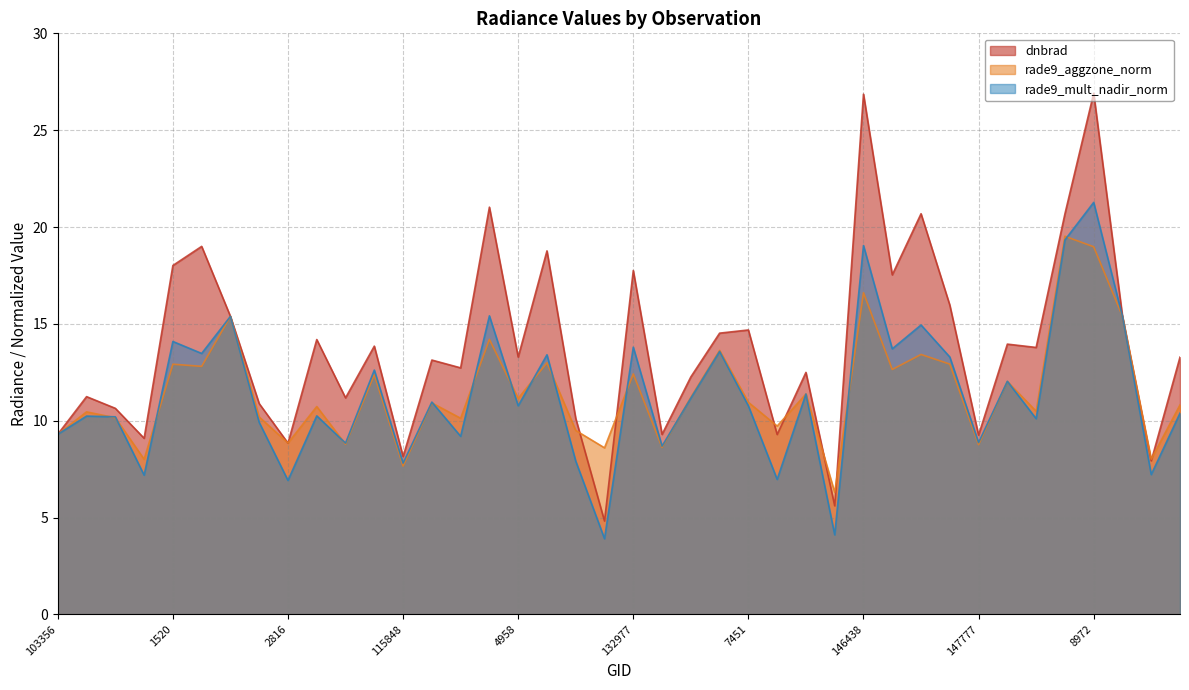

What is the value of the rade9_mult_nadir_norm point at the 9th from the left?

6.9